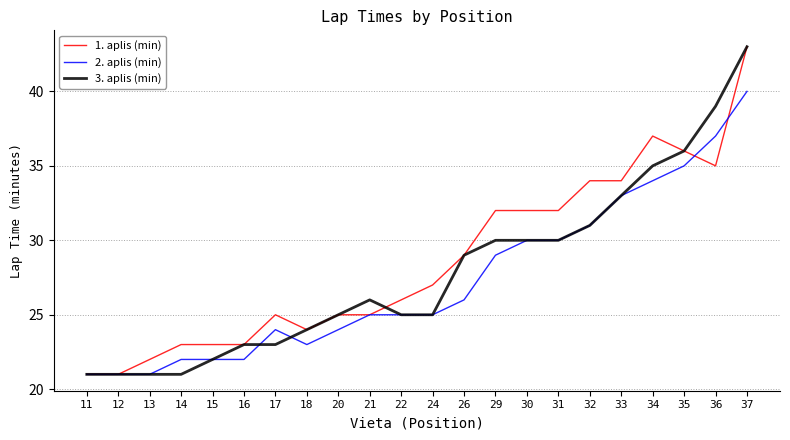

True or false: 1. aplis (min) has a value of 34 at 33.

True